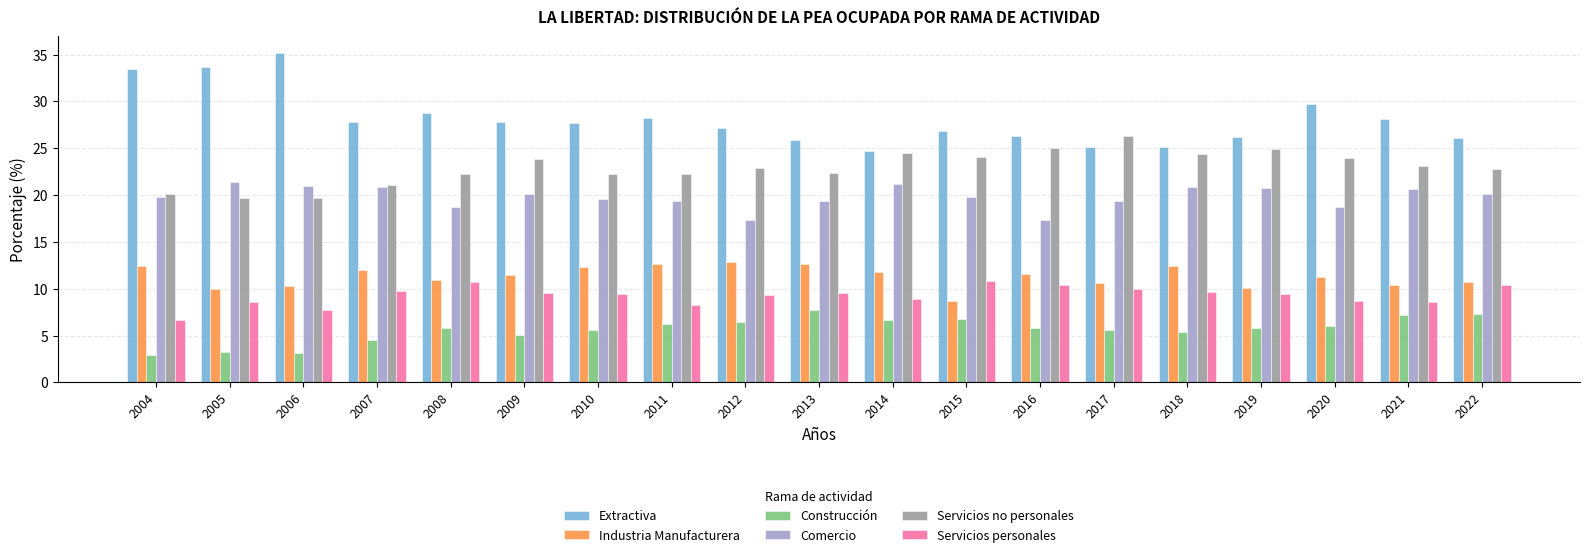

What is the maximum value for Comercio?

21.4